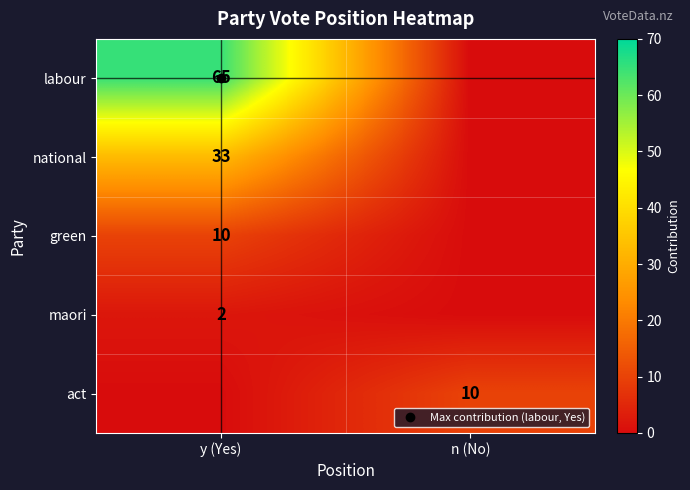

At which category is the sum across all series the highest?

y (Yes)